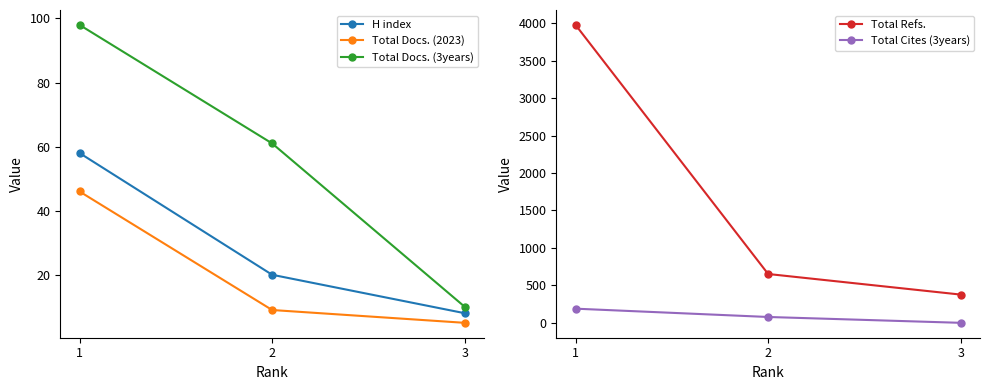

Which category has the highest value across all series?

1